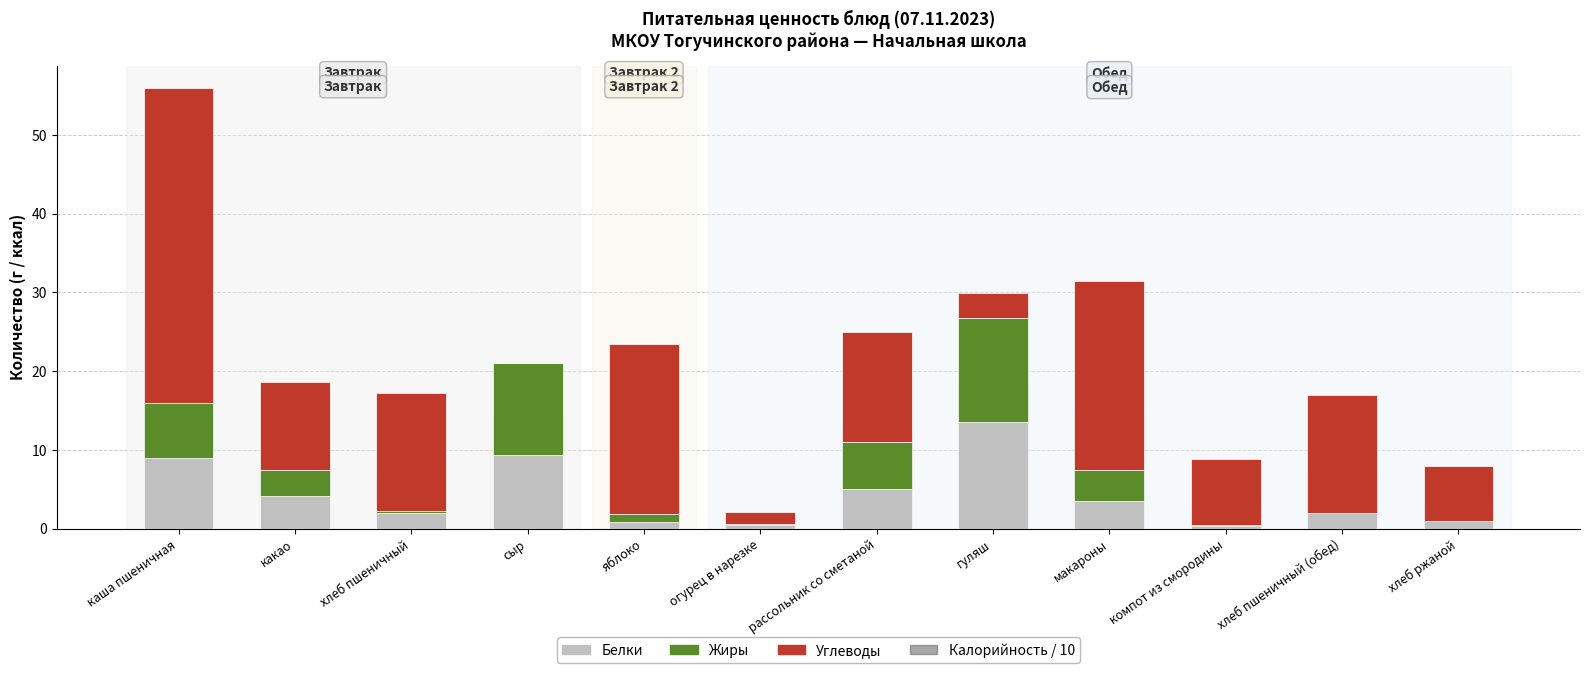

The Калорийность / 10 series shows 42.6 at каша пшеничная. True or false?

False